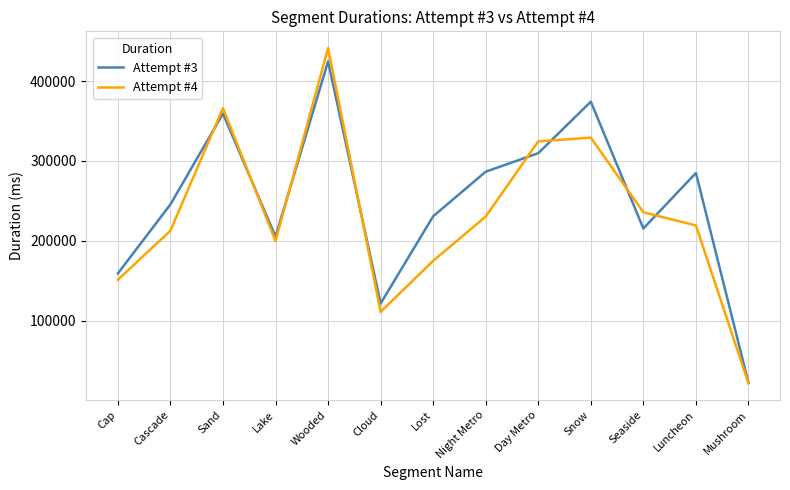

What value does the Attempt #3 series have at Seaside?

215406